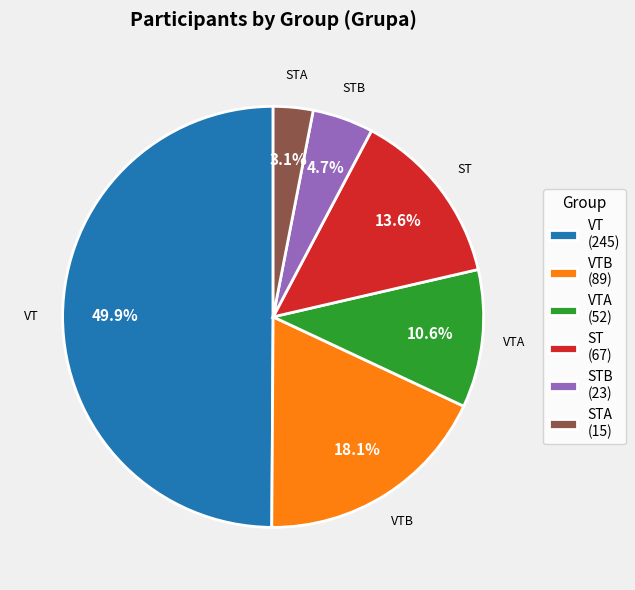

Rank the categories by value from highest to lowest.

VT, VTB, ST, VTA, STB, STA